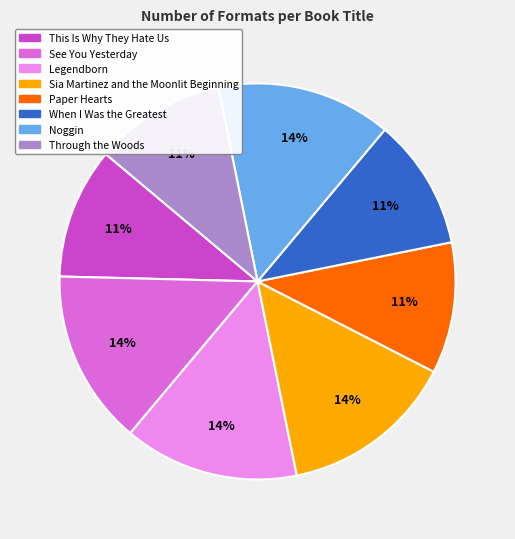

To the nearest percent, what is the average slice percentage?

12%